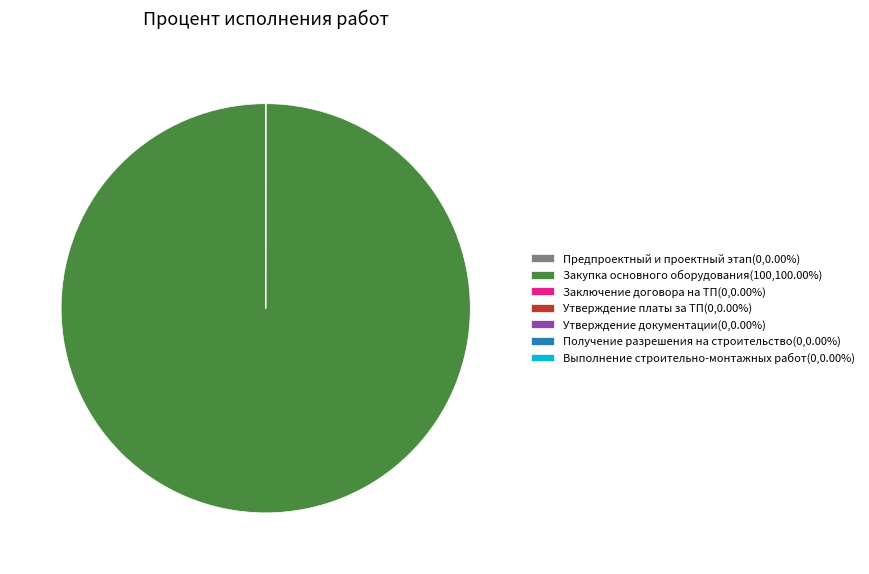

Count the number of slices in the pie.

7